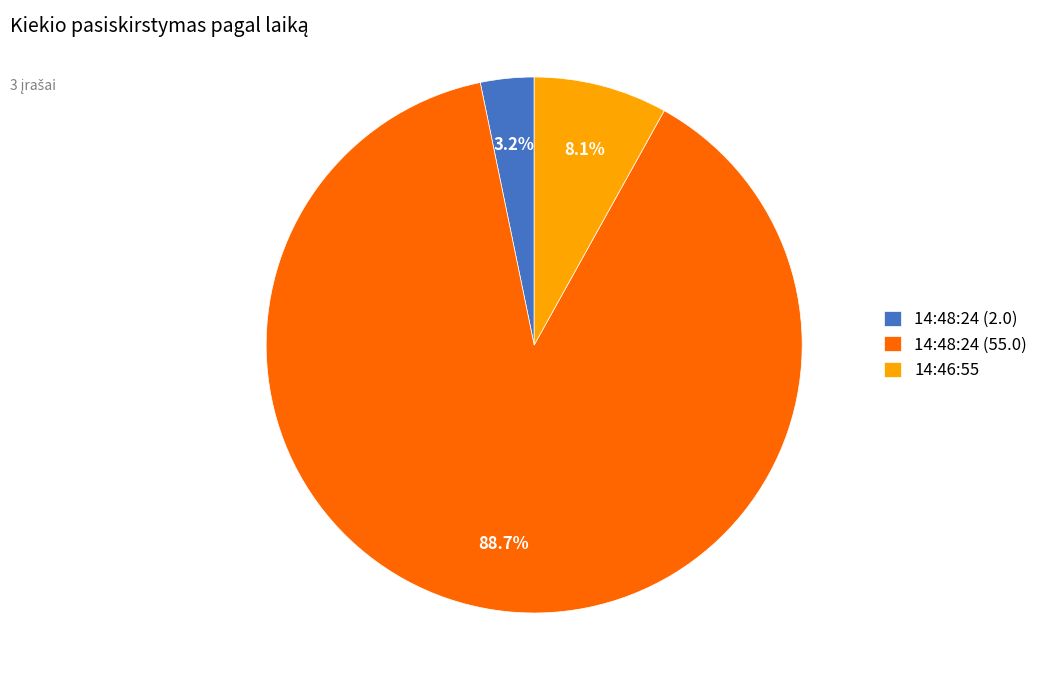

Is it true that 14:46:55 is 15% of the pie?

False